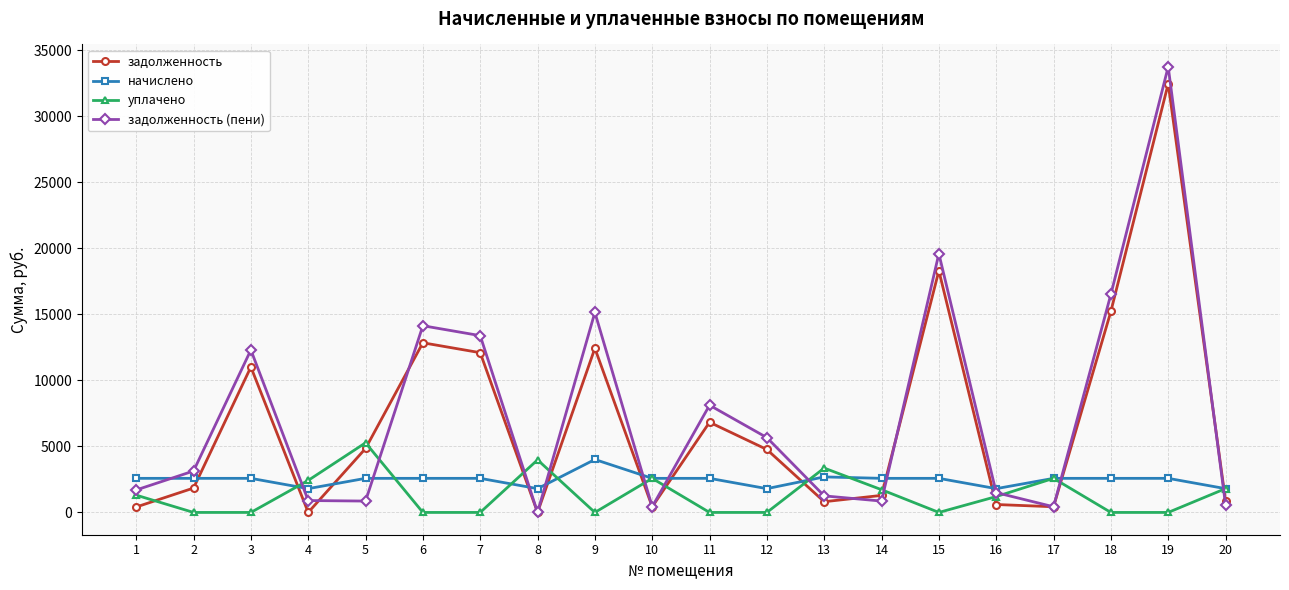

How many series are shown in this chart?

4